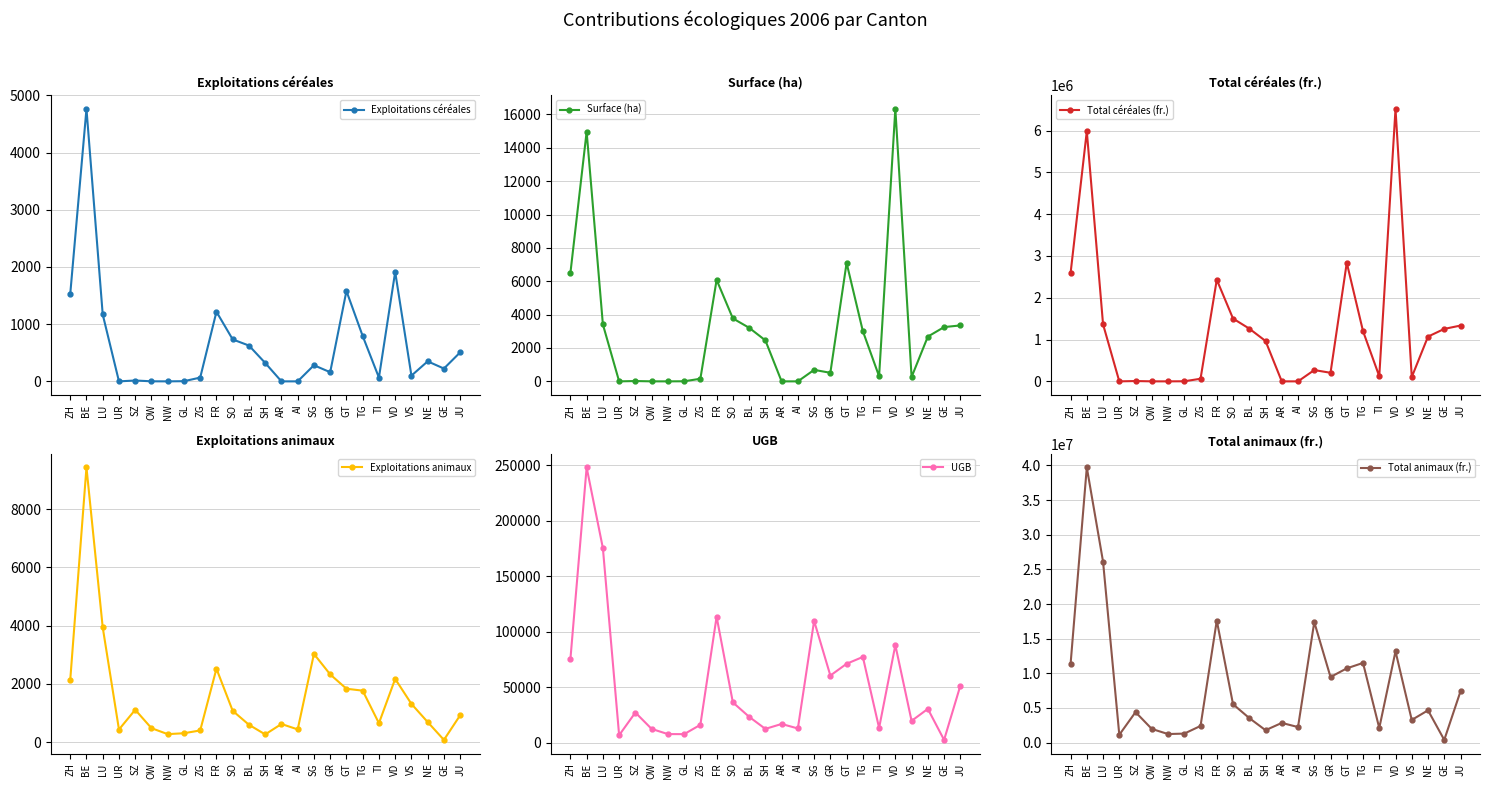

What is the sum of the Total animaux (fr.) values at VS and ZH?

14577112